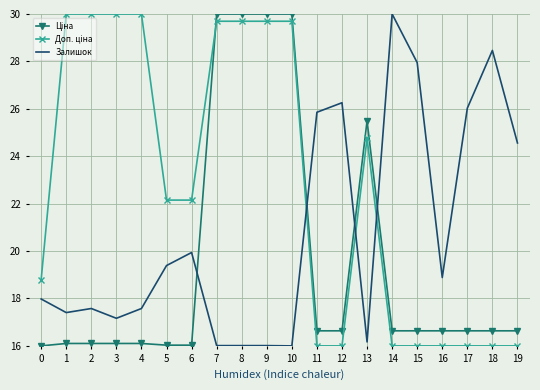

Is it true that Залишок equals 20.9 at 7?

False